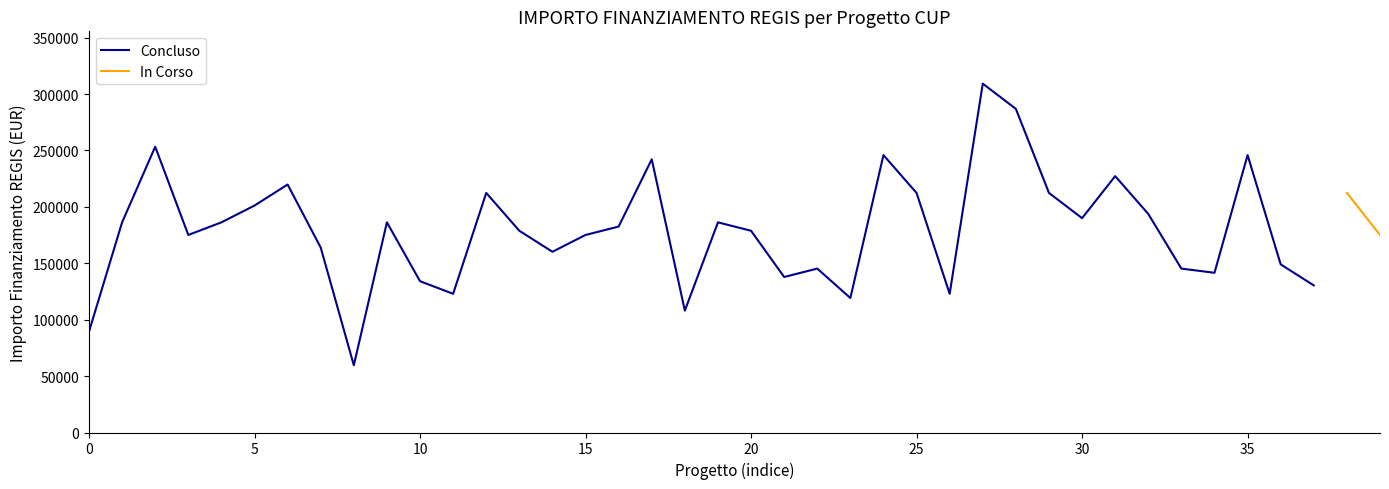

What is the highest value of the Concluso series?

309242.7